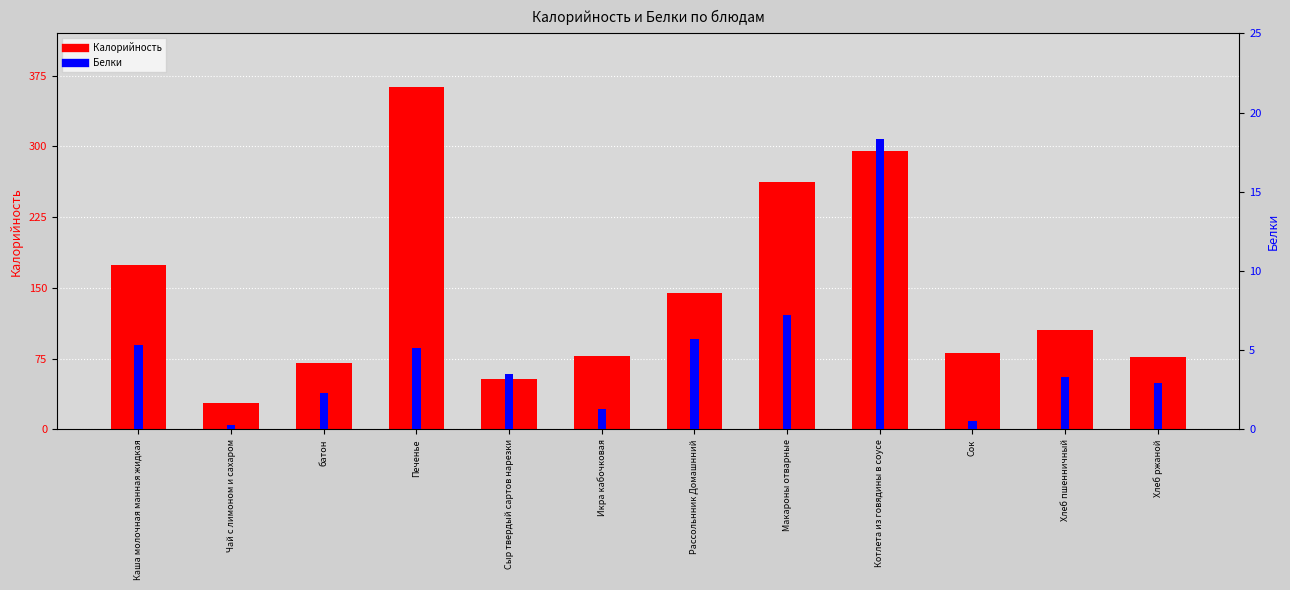

What are all the series names shown in the legend?

Калорийность, Белки